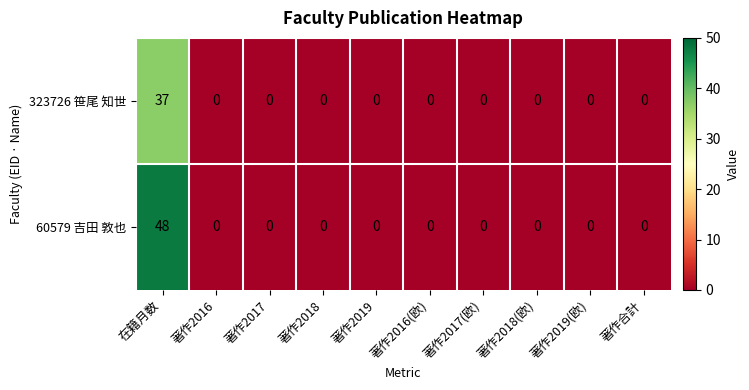

What is the approximate value of 323726 笹尾 知世 at 在籍月数?

37